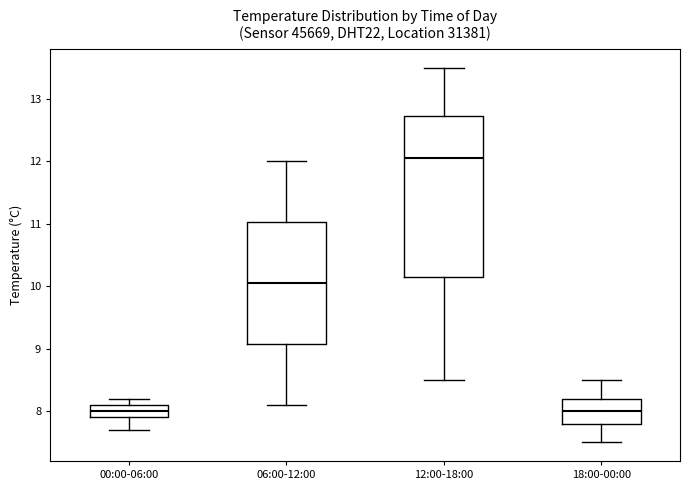

Where does the lower whisker of the box for 18:00-00:00 end on the y-axis? The values are not printed on the chart, so give them approximately, as read against the axis.

7.5